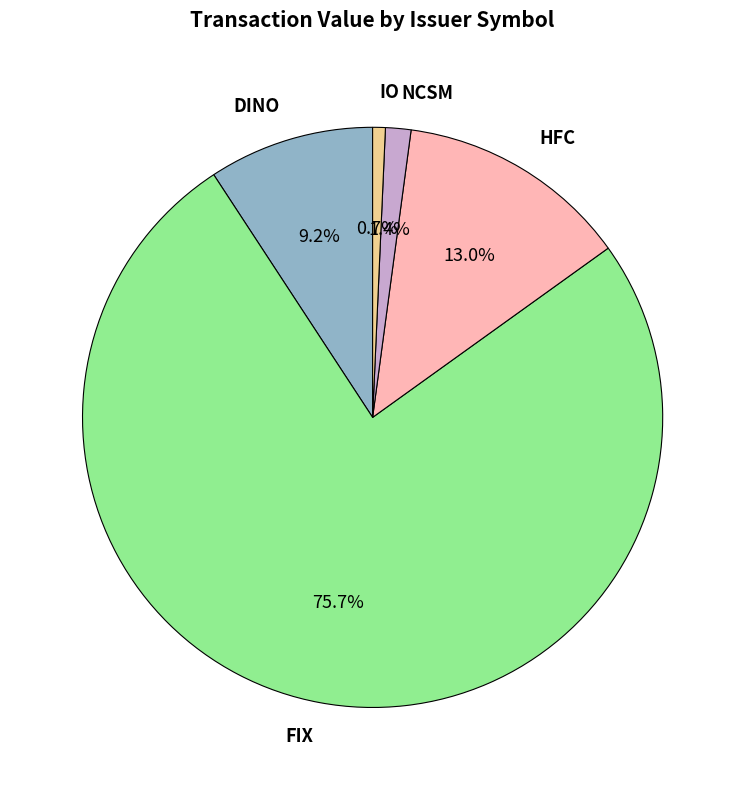

Does NCSM represent more than half of the total?

No